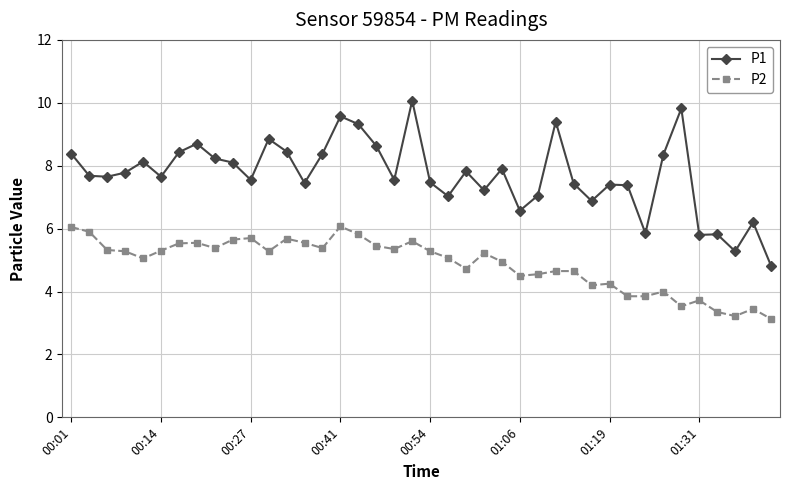

What are all the series names shown in the legend?

P1, P2